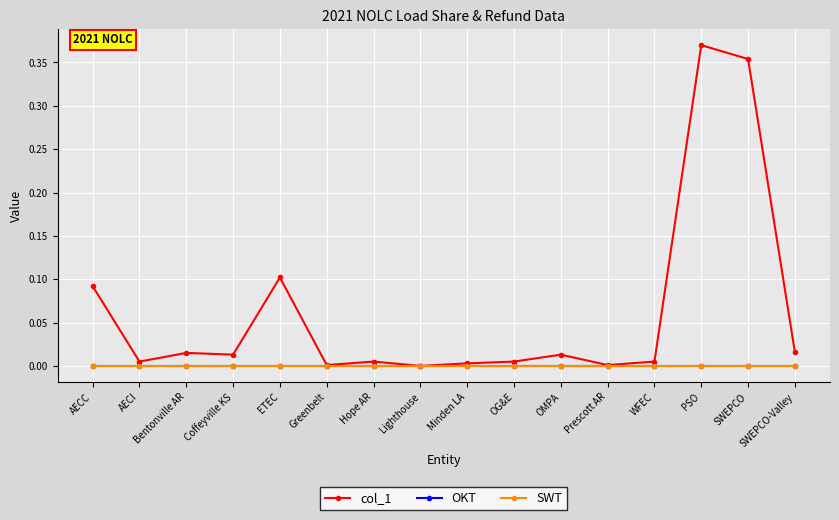

Does the chart have visible grid lines?

Yes